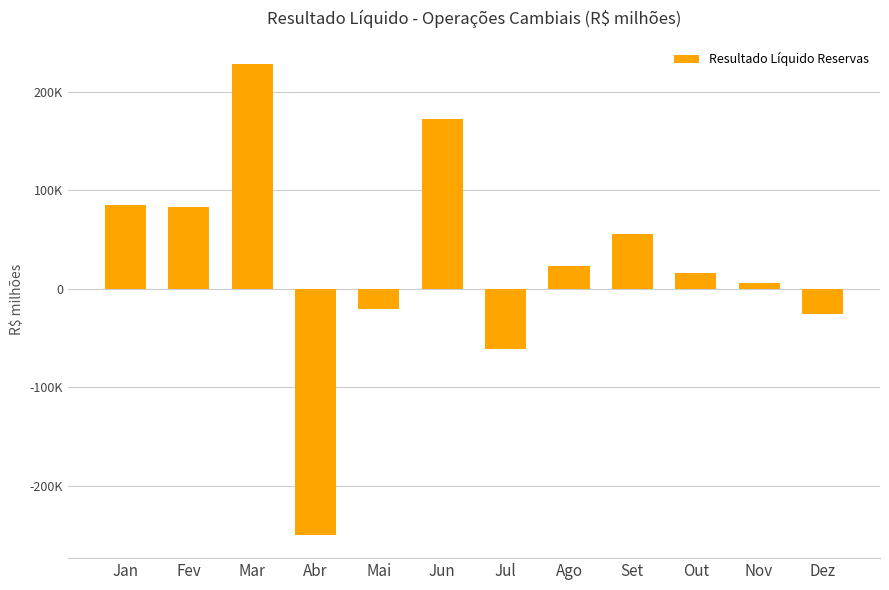

Are the bars horizontal?

No